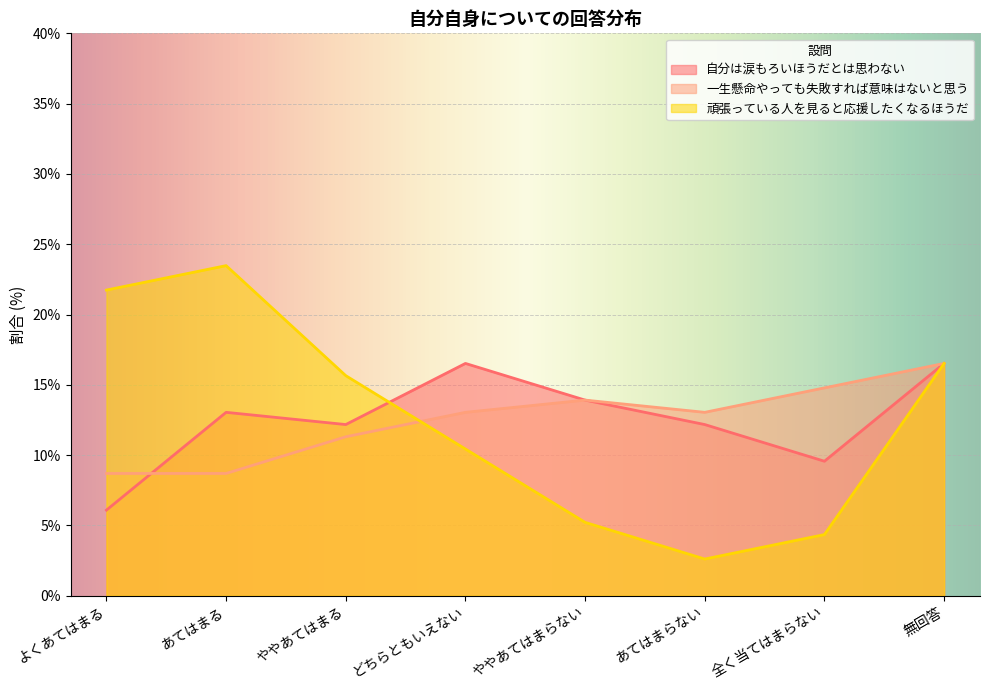

In 一生懸命やっても失敗すれば意味はないと思う, how many points are lower than both neighbors (excluding endpoints)?

1